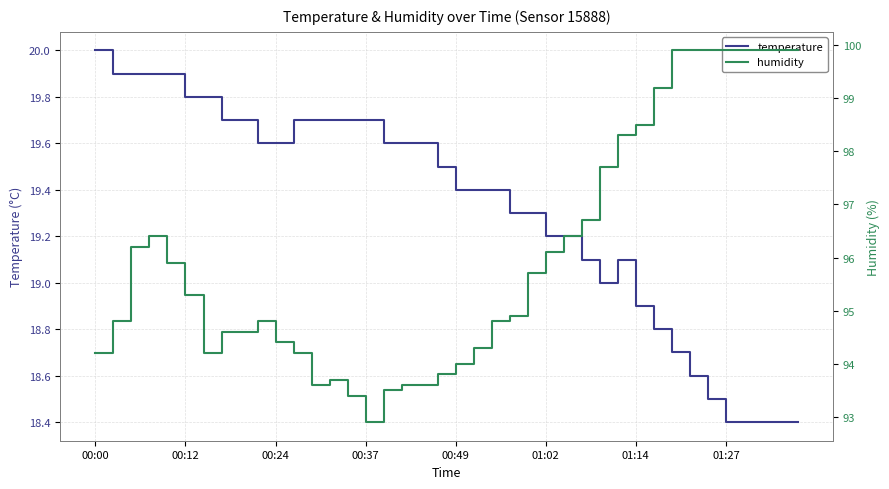

List the series in order of their peak value, lowest first.

temperature, humidity